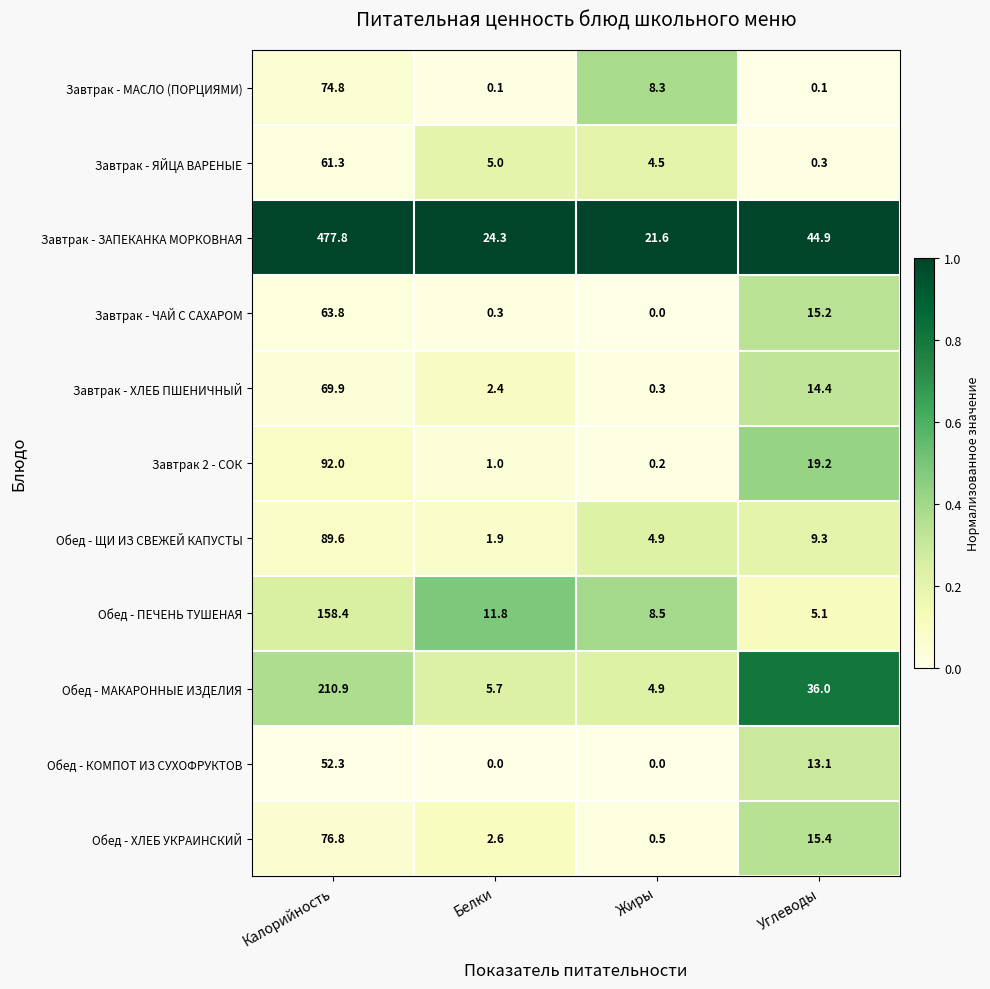

What is the average value of the Завтрак - ЗАПЕКАНКА МОРКОВНАЯ series?

142.2